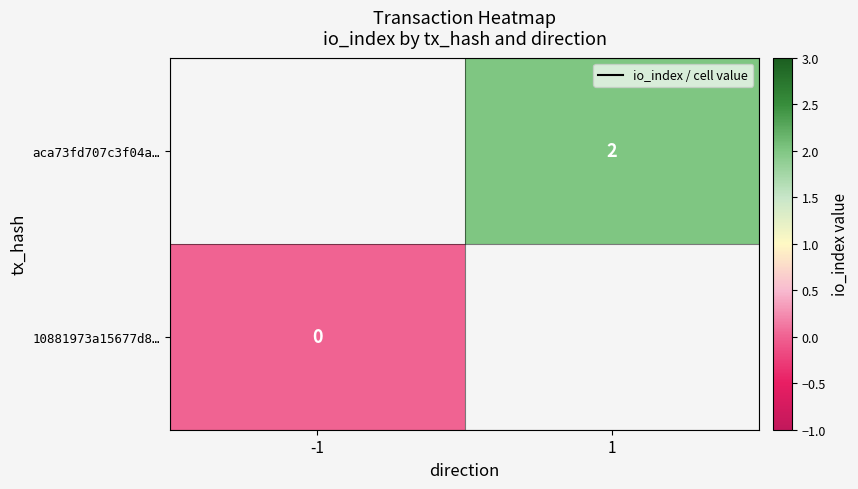

Which label corresponds to the largest value in the chart?

1